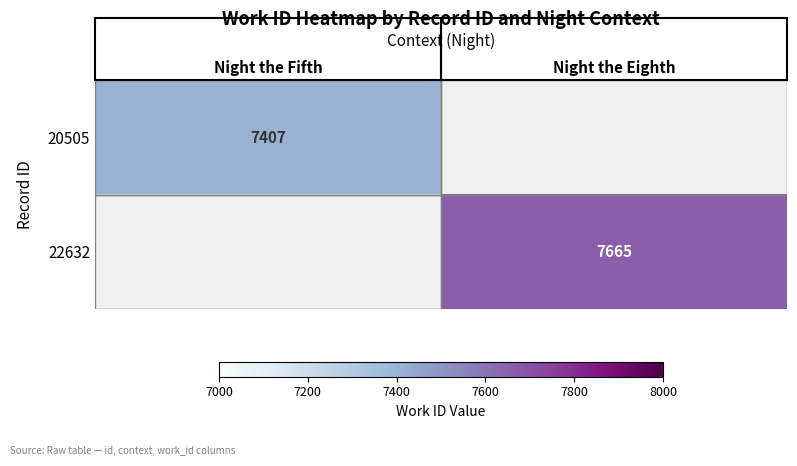

The value of 20505 at Night the Fifth is 12752. True or false?

False